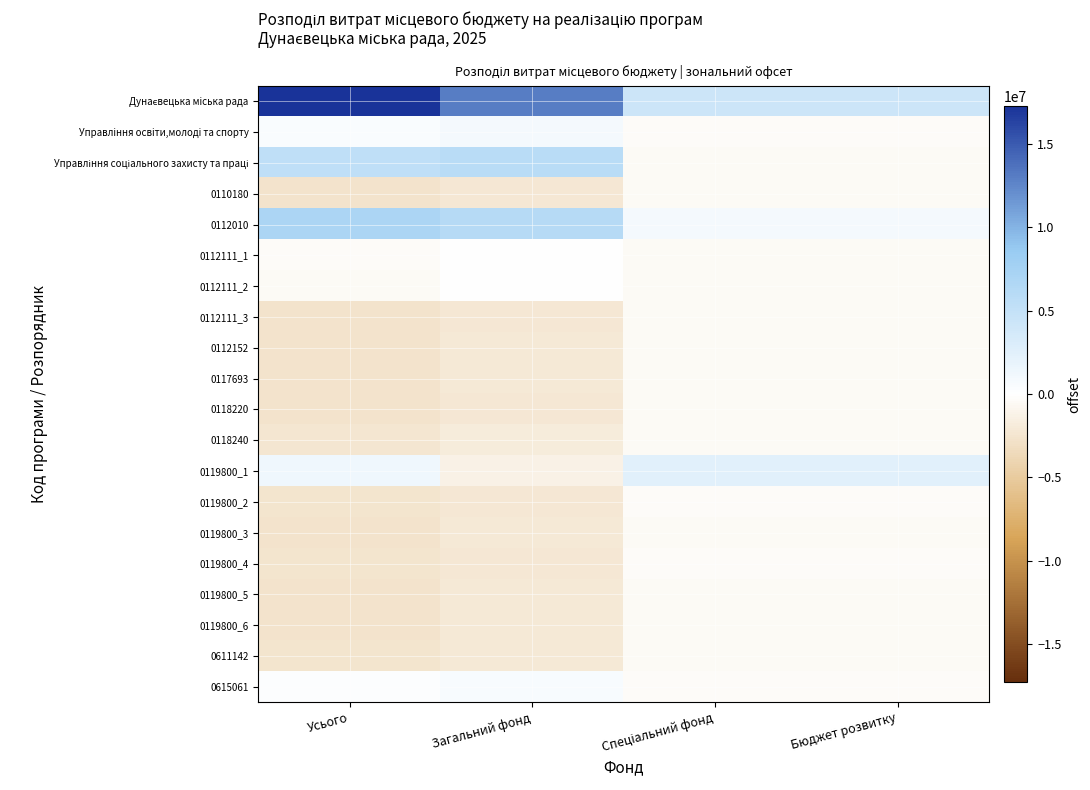

Count the number of data series in this chart.

20